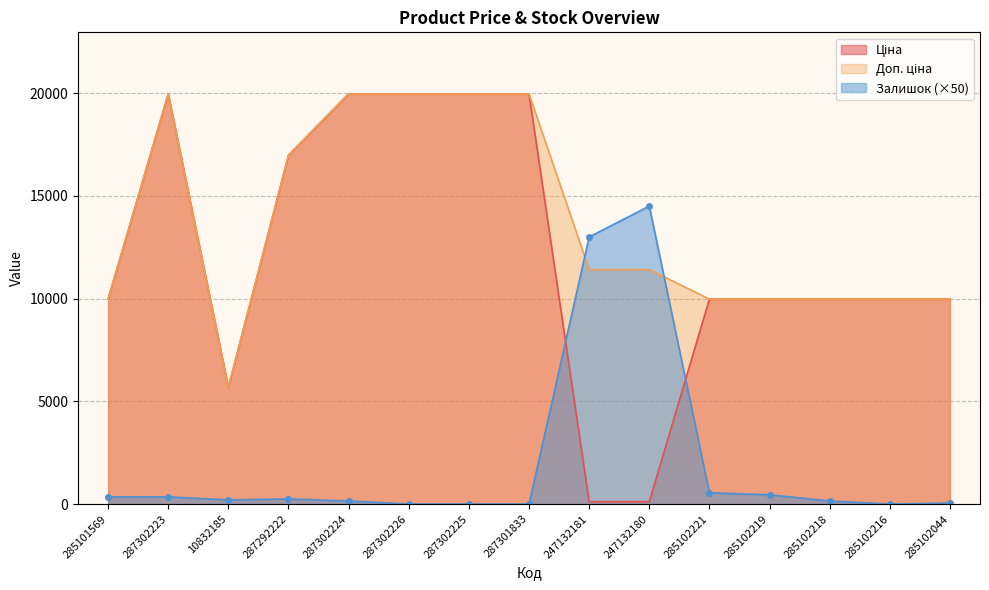

Where does the Доп. ціна series first go above 11410?

287302223